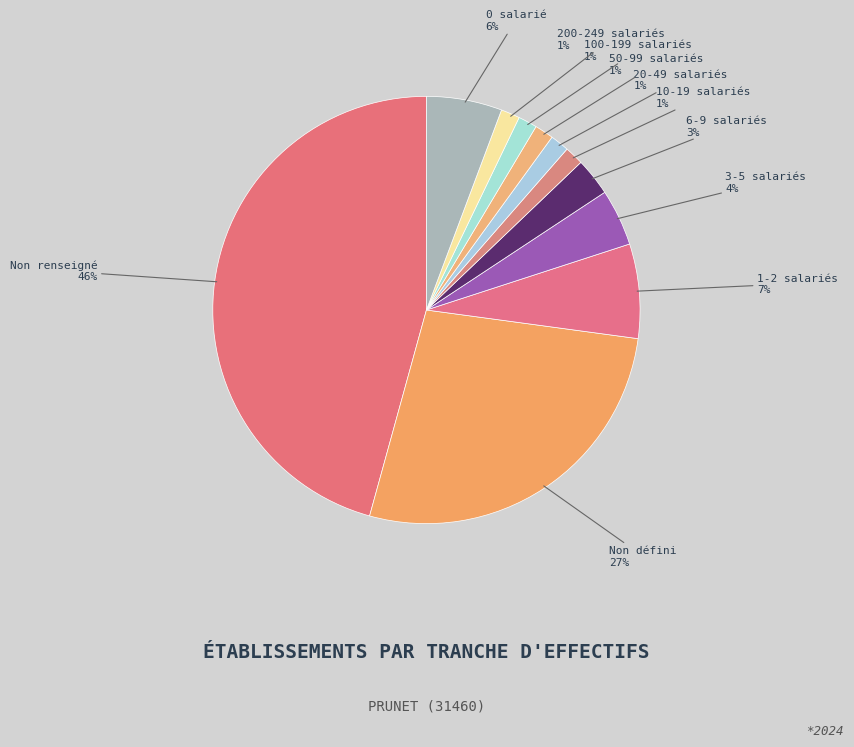

Count the number of slices in the pie.

11